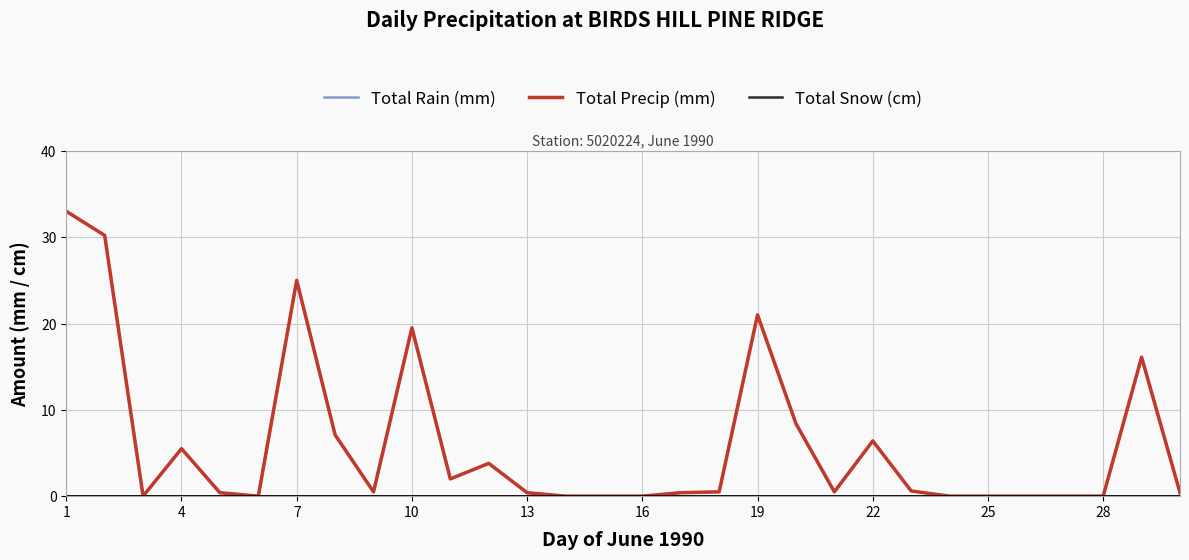

Does the chart have visible grid lines?

Yes